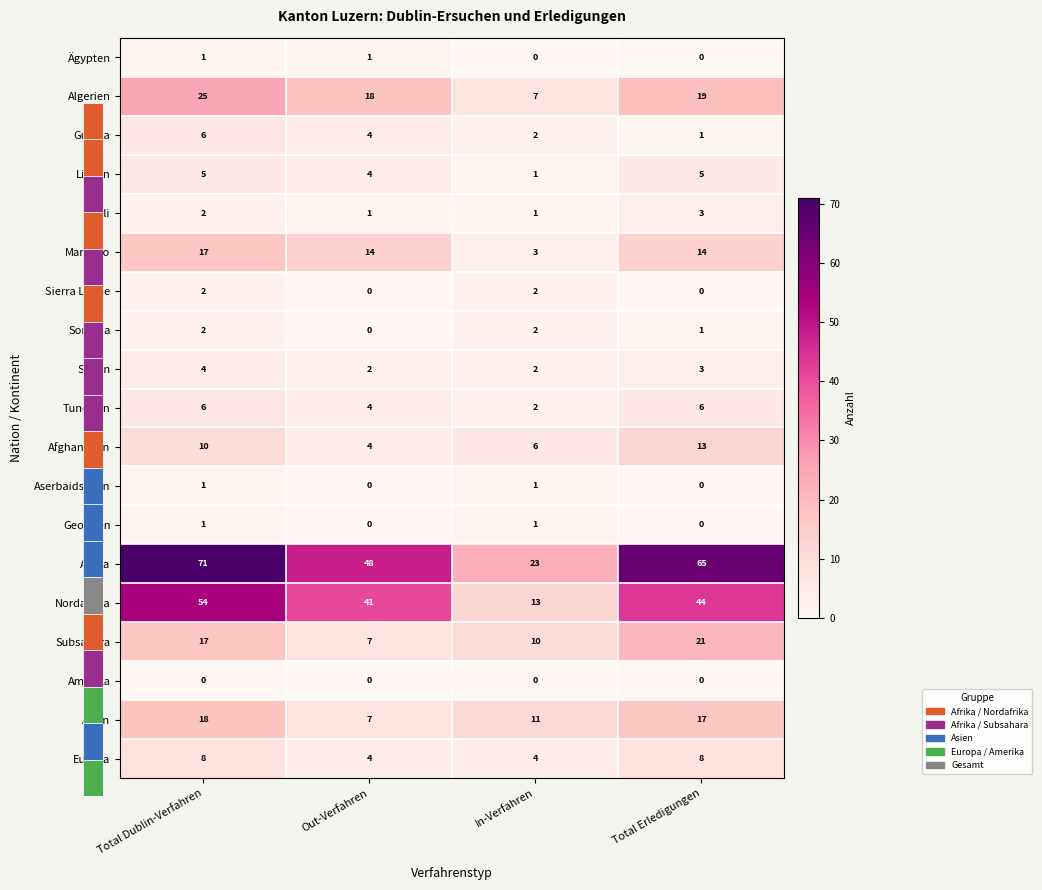

Which series changed the most between Total Dublin-Verfahren and In-Verfahren?

Afrika